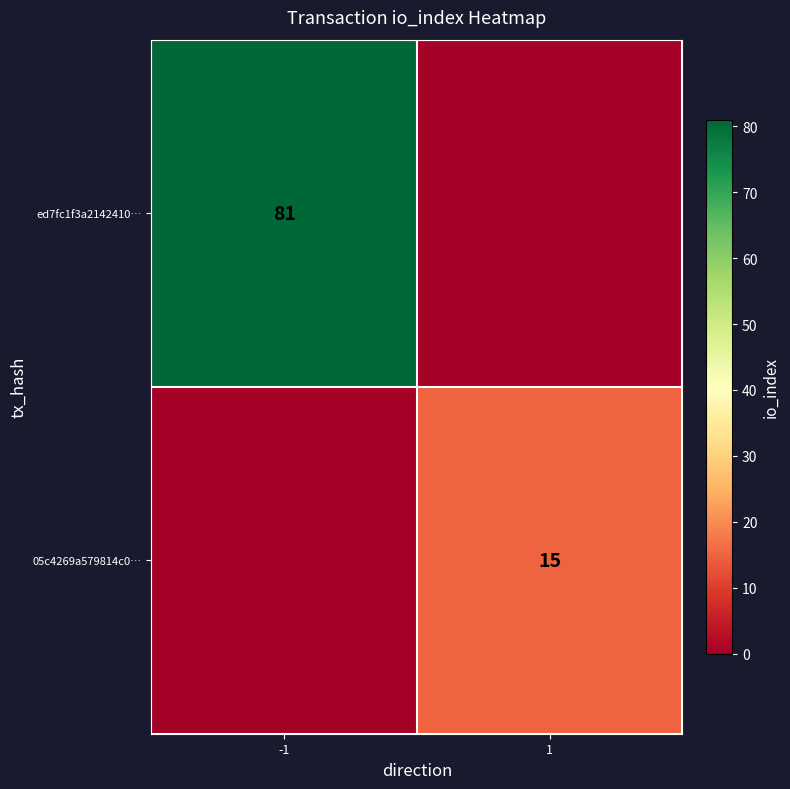

True or false: ed7fc1f3a2142410… has a value of 81 at -1.

True